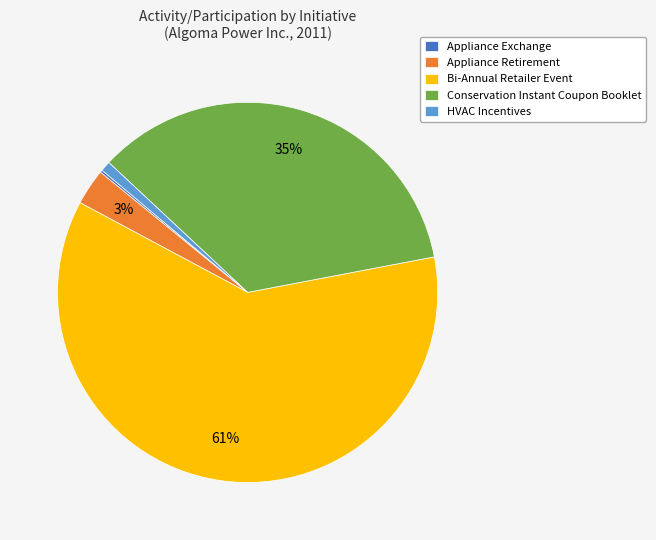

True or false: HVAC Incentives accounts for 1% of the total.

True